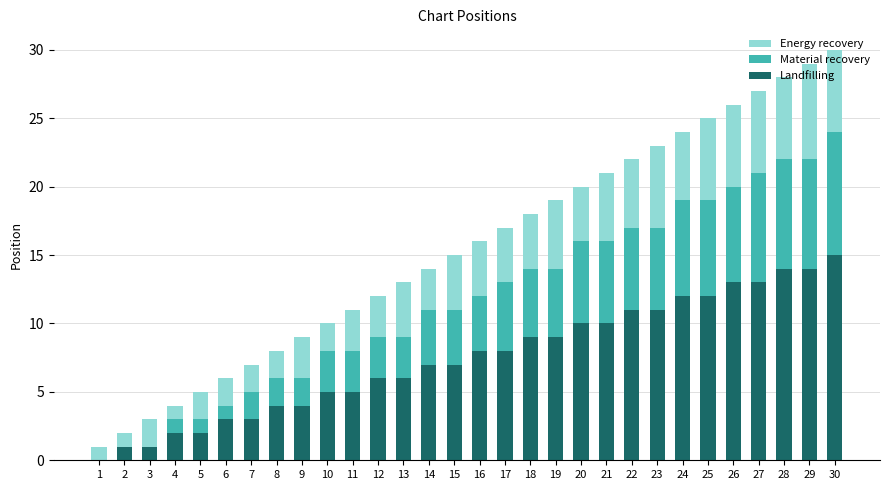

At which category is the sum across all series the highest?

30